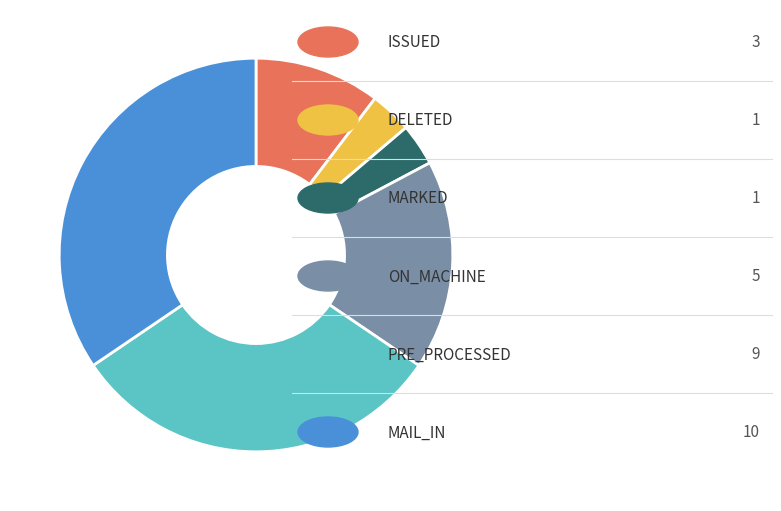

Is there a majority slice in this chart?

No